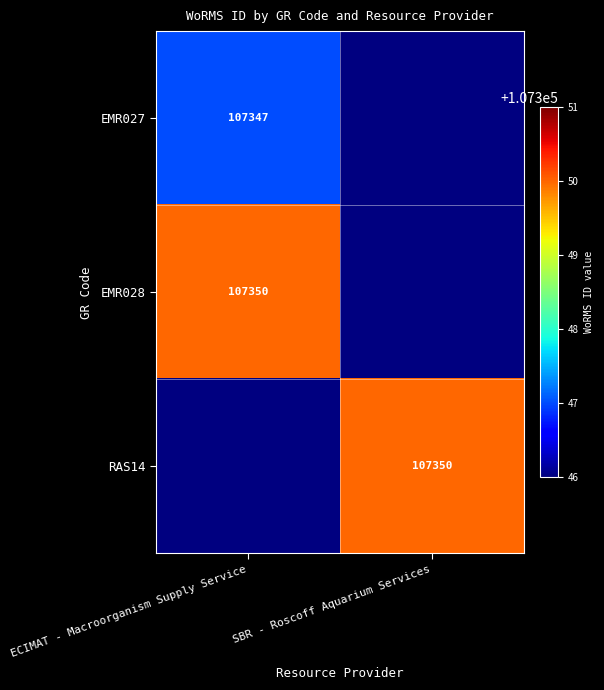

The EMR028 series shows 33489 at ECIMAT - Macroorganism Supply Service. True or false?

False